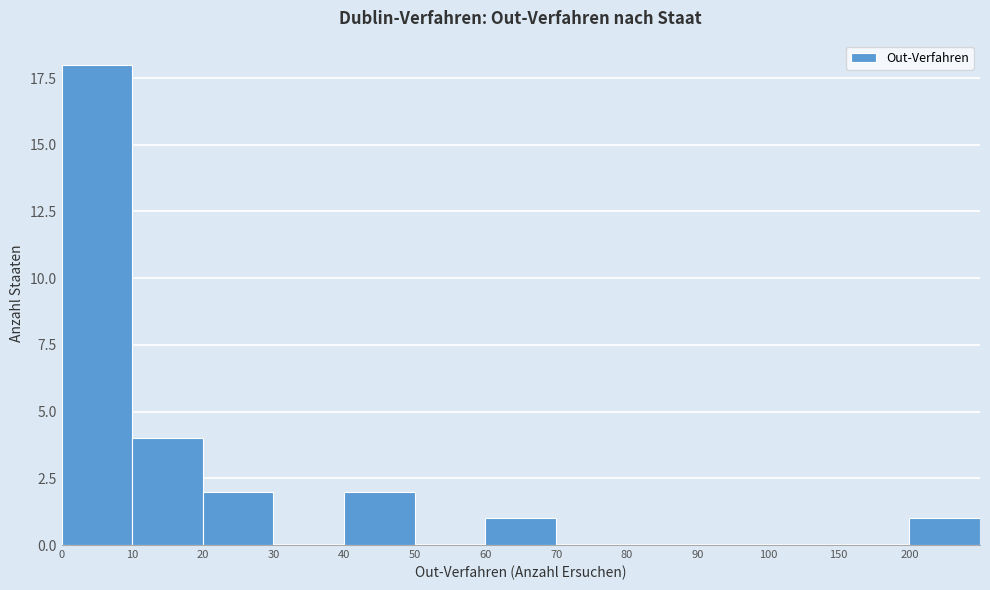

Reading left to right, what are all the values shown in this chart?

0=18	10=4	20=2	30=0	40=2	50=0	60=1	70=0	80=0	90=0	100=0	150=0	200=1